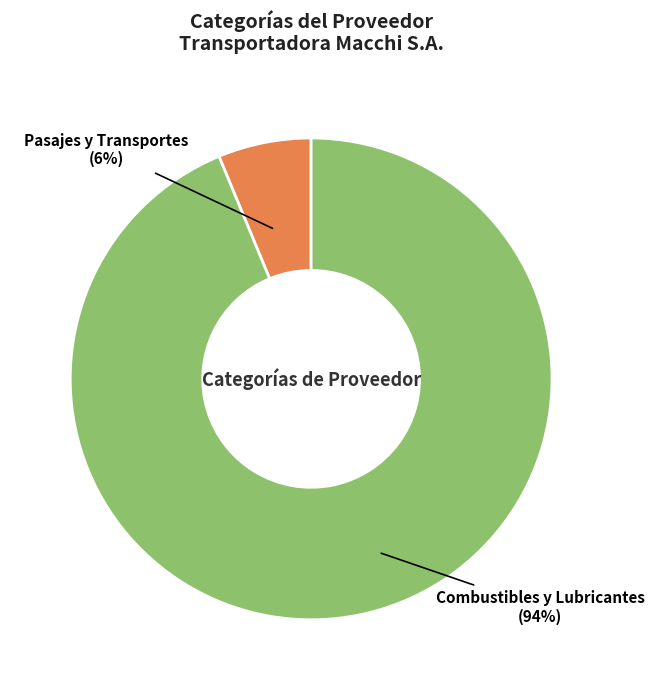

To the nearest percent, what is the combined percentage of Pasajes y Transportes and Combustibles y Lubricantes?

100%